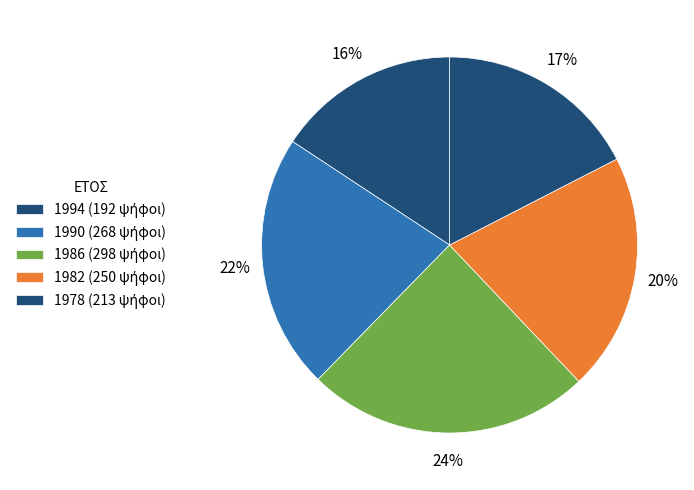

Is there any slice that represents more than half of the pie?

No